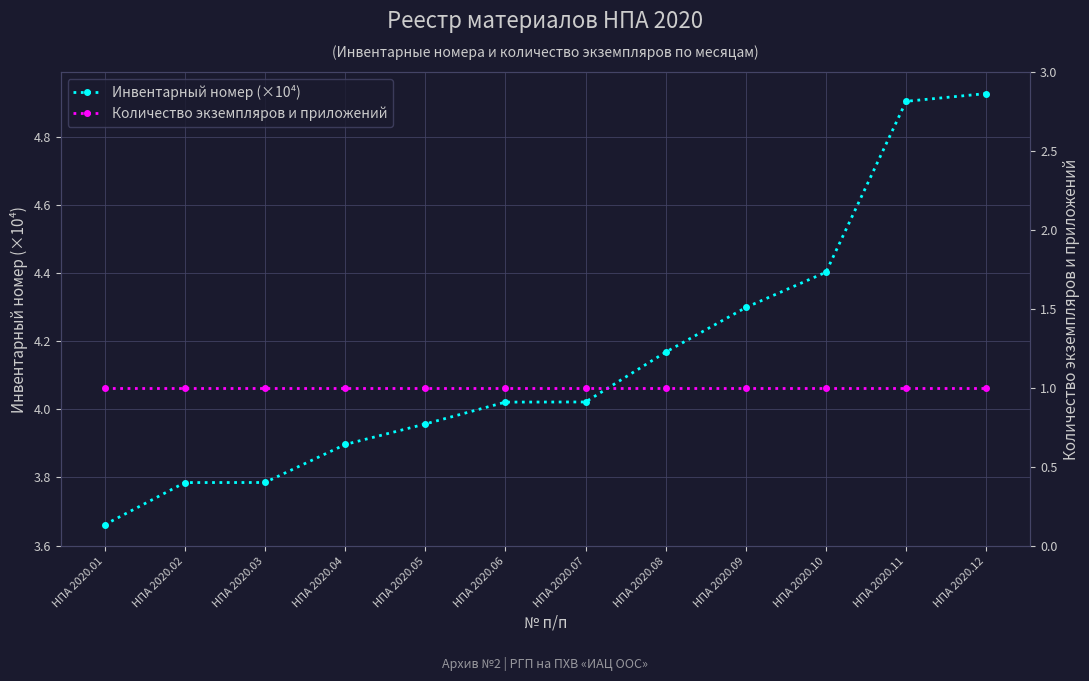

What are all the series names shown in the legend?

Инвентарный номер (×10⁴), Количество экземпляров и приложений